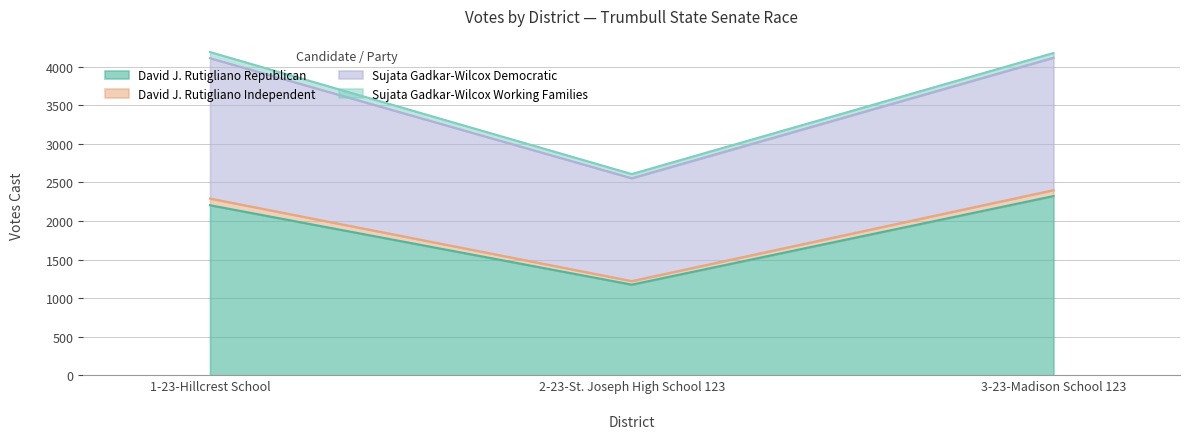

What is the smallest value displayed?

1176